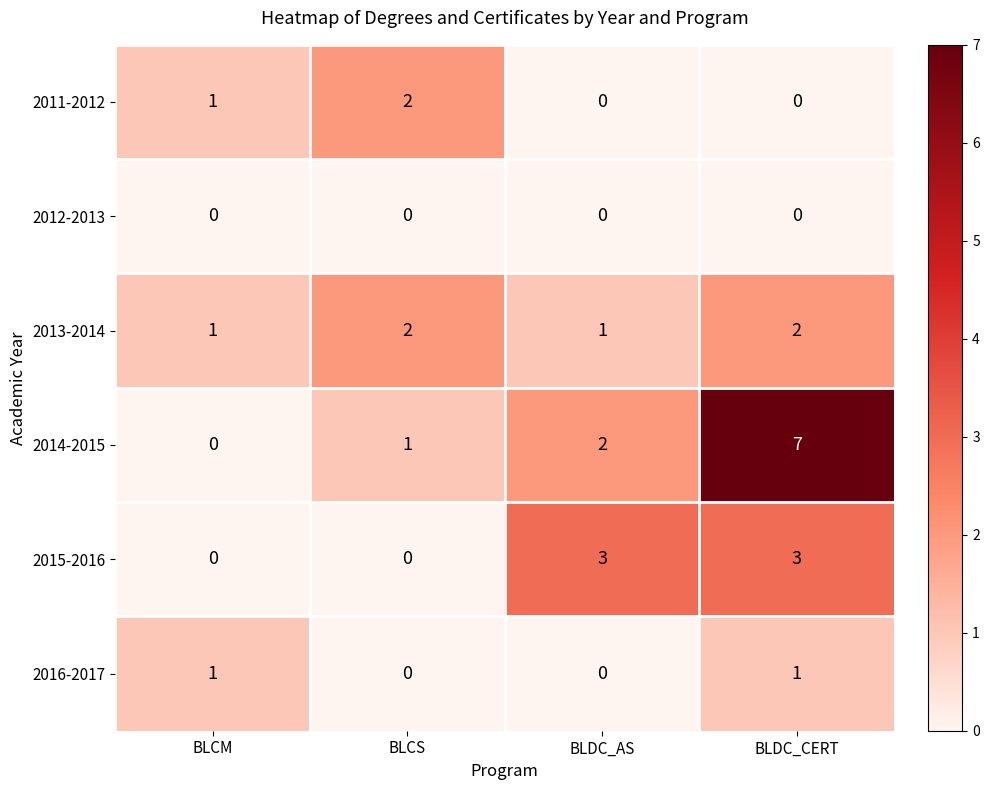

The 2011-2012 series shows 0 at BLDC_CERT. True or false?

True